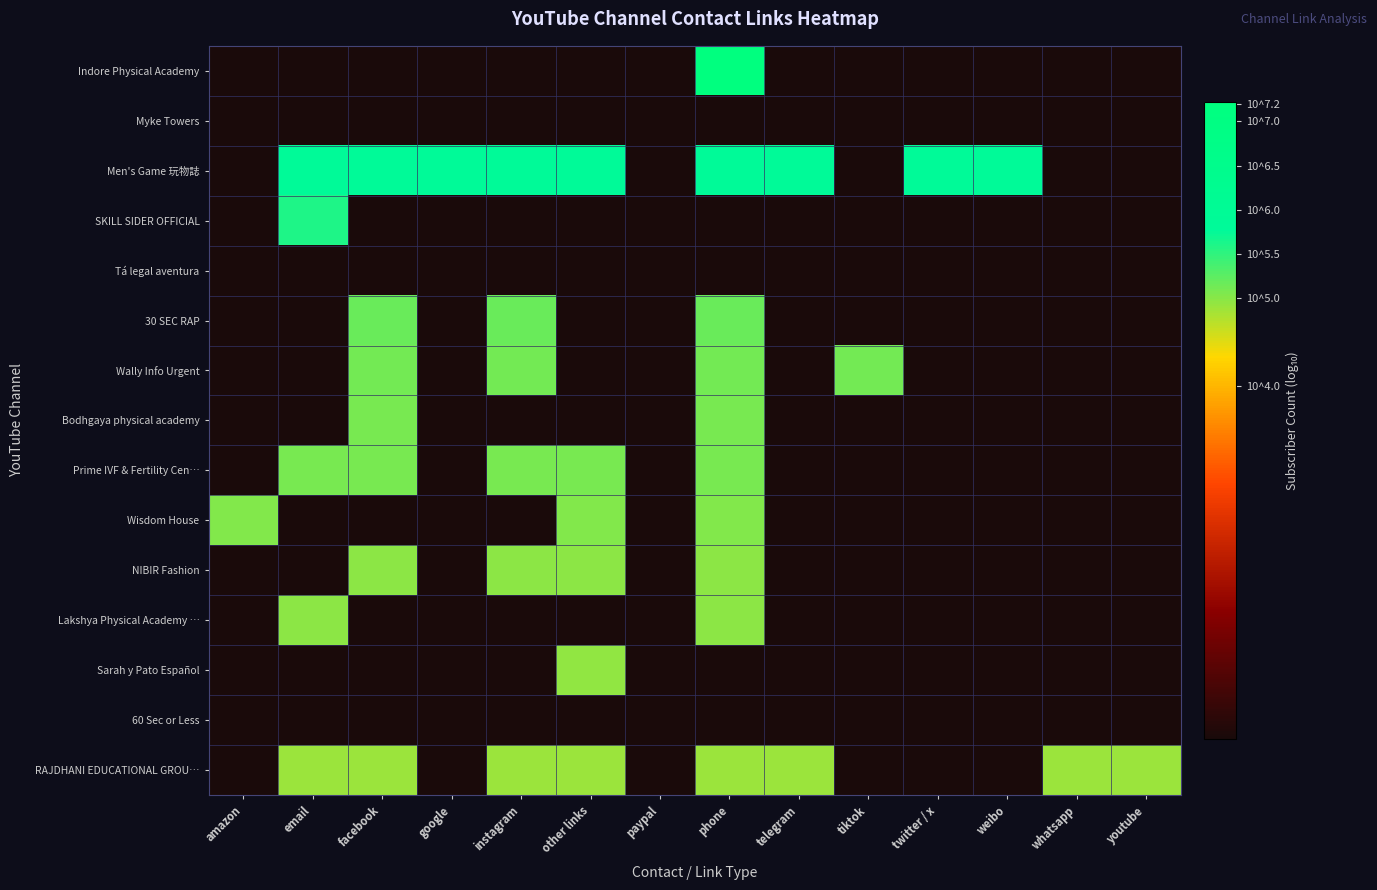

Which series has the largest range (max minus min)?

Indore Physical Academy